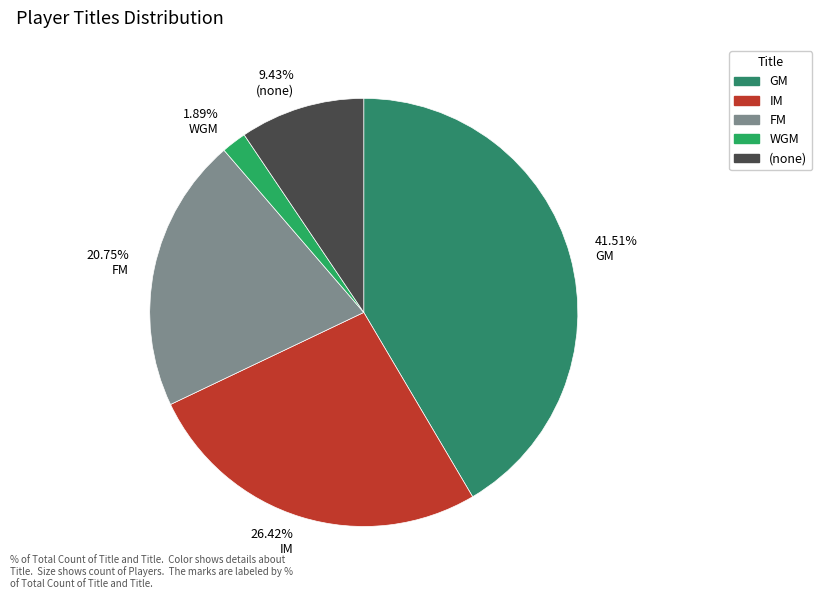

Count the number of slices in the pie.

5